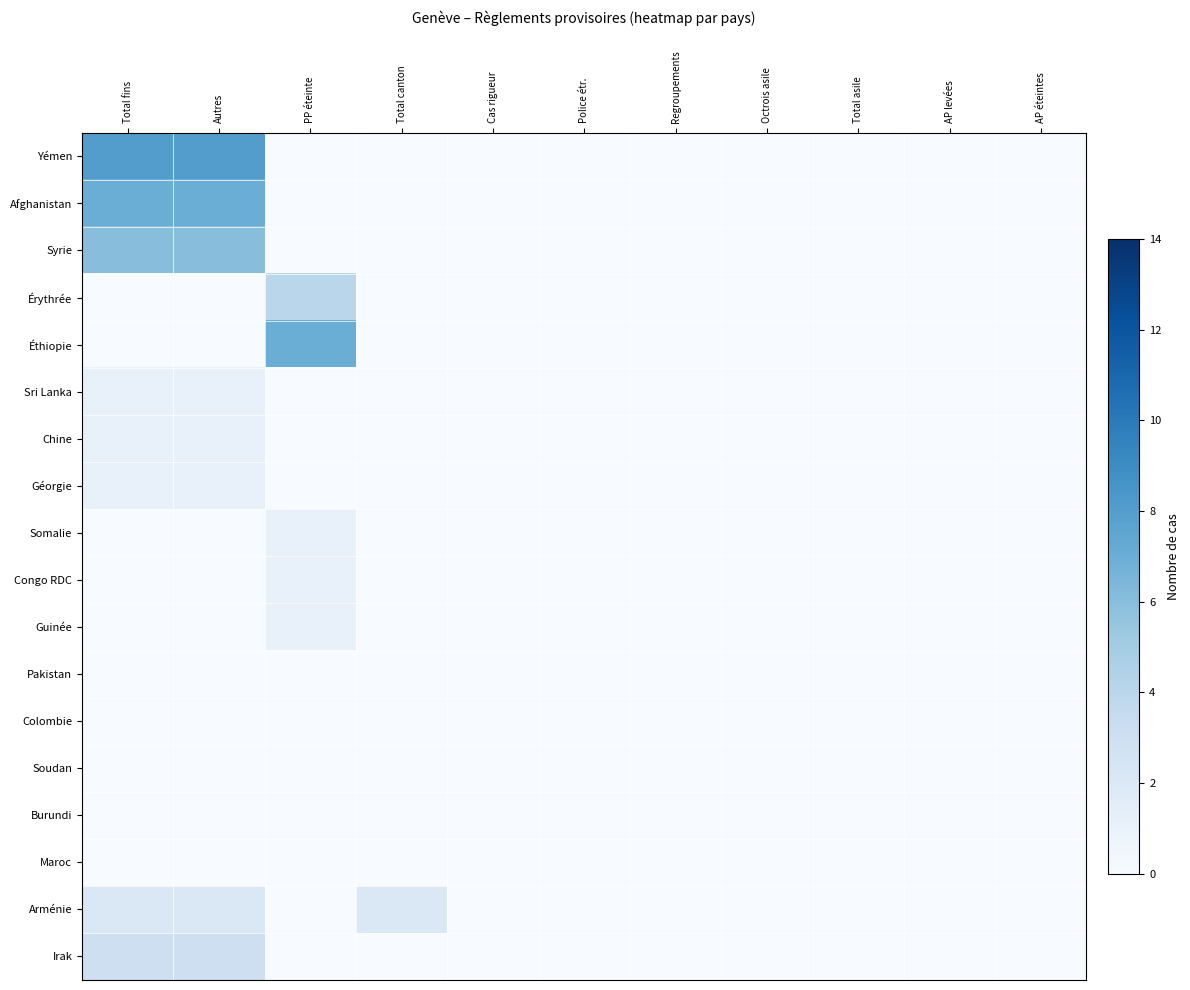

Reading left to right, what are all the values shown in this chart?

Yémen: Total fins=8	Autres=8	PP éteinte=0	Total canton=0	Cas rigueur=0	Police étr.=0	Regroupements=0	Octrois asile=0	Total asile=0	AP levées=0	AP éteintes=0
Afghanistan: Total fins=7	Autres=7	PP éteinte=0	Total canton=0	Cas rigueur=0	Police étr.=0	Regroupements=0	Octrois asile=0	Total asile=0	AP levées=0	AP éteintes=0
Syrie: Total fins=6	Autres=6	PP éteinte=0	Total canton=0	Cas rigueur=0	Police étr.=0	Regroupements=0	Octrois asile=0	Total asile=0	AP levées=0	AP éteintes=0
Érythrée: Total fins=0	Autres=0	PP éteinte=4	Total canton=0	Cas rigueur=0	Police étr.=0	Regroupements=0	Octrois asile=0	Total asile=0	AP levées=0	AP éteintes=0
Éthiopie: Total fins=0	Autres=0	PP éteinte=7	Total canton=0	Cas rigueur=0	Police étr.=0	Regroupements=0	Octrois asile=0	Total asile=0	AP levées=0	AP éteintes=0
Sri Lanka: Total fins=1	Autres=1	PP éteinte=0	Total canton=0	Cas rigueur=0	Police étr.=0	Regroupements=0	Octrois asile=0	Total asile=0	AP levées=0	AP éteintes=0
Chine: Total fins=1	Autres=1	PP éteinte=0	Total canton=0	Cas rigueur=0	Police étr.=0	Regroupements=0	Octrois asile=0	Total asile=0	AP levées=0	AP éteintes=0
Géorgie: Total fins=1	Autres=1	PP éteinte=0	Total canton=0	Cas rigueur=0	Police étr.=0	Regroupements=0	Octrois asile=0	Total asile=0	AP levées=0	AP éteintes=0
Somalie: Total fins=0	Autres=0	PP éteinte=1	Total canton=0	Cas rigueur=0	Police étr.=0	Regroupements=0	Octrois asile=0	Total asile=0	AP levées=0	AP éteintes=0
Congo RDC: Total fins=0	Autres=0	PP éteinte=1	Total canton=0	Cas rigueur=0	Police étr.=0	Regroupements=0	Octrois asile=0	Total asile=0	AP levées=0	AP éteintes=0
Guinée: Total fins=0	Autres=0	PP éteinte=1	Total canton=0	Cas rigueur=0	Police étr.=0	Regroupements=0	Octrois asile=0	Total asile=0	AP levées=0	AP éteintes=0
Pakistan: Total fins=0	Autres=0	PP éteinte=0	Total canton=0	Cas rigueur=0	Police étr.=0	Regroupements=0	Octrois asile=0	Total asile=0	AP levées=0	AP éteintes=0
Colombie: Total fins=0	Autres=0	PP éteinte=0	Total canton=0	Cas rigueur=0	Police étr.=0	Regroupements=0	Octrois asile=0	Total asile=0	AP levées=0	AP éteintes=0
Soudan: Total fins=0	Autres=0	PP éteinte=0	Total canton=0	Cas rigueur=0	Police étr.=0	Regroupements=0	Octrois asile=0	Total asile=0	AP levées=0	AP éteintes=0
Burundi: Total fins=0	Autres=0	PP éteinte=0	Total canton=0	Cas rigueur=0	Police étr.=0	Regroupements=0	Octrois asile=0	Total asile=0	AP levées=0	AP éteintes=0
Maroc: Total fins=0	Autres=0	PP éteinte=0	Total canton=0	Cas rigueur=0	Police étr.=0	Regroupements=0	Octrois asile=0	Total asile=0	AP levées=0	AP éteintes=0
Arménie: Total fins=2	Autres=2	PP éteinte=0	Total canton=2	Cas rigueur=0	Police étr.=0	Regroupements=0	Octrois asile=0	Total asile=0	AP levées=0	AP éteintes=0
Irak: Total fins=3	Autres=3	PP éteinte=0	Total canton=0	Cas rigueur=0	Police étr.=0	Regroupements=0	Octrois asile=0	Total asile=0	AP levées=0	AP éteintes=0